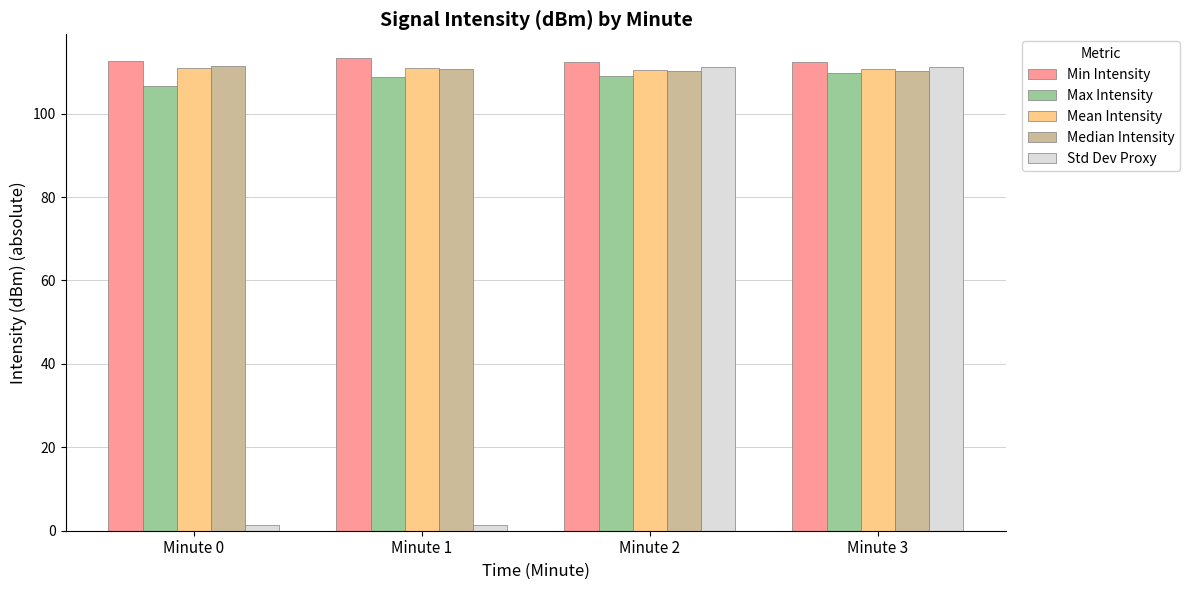

The Min Intensity series shows 33.2 at Minute 1. True or false?

False